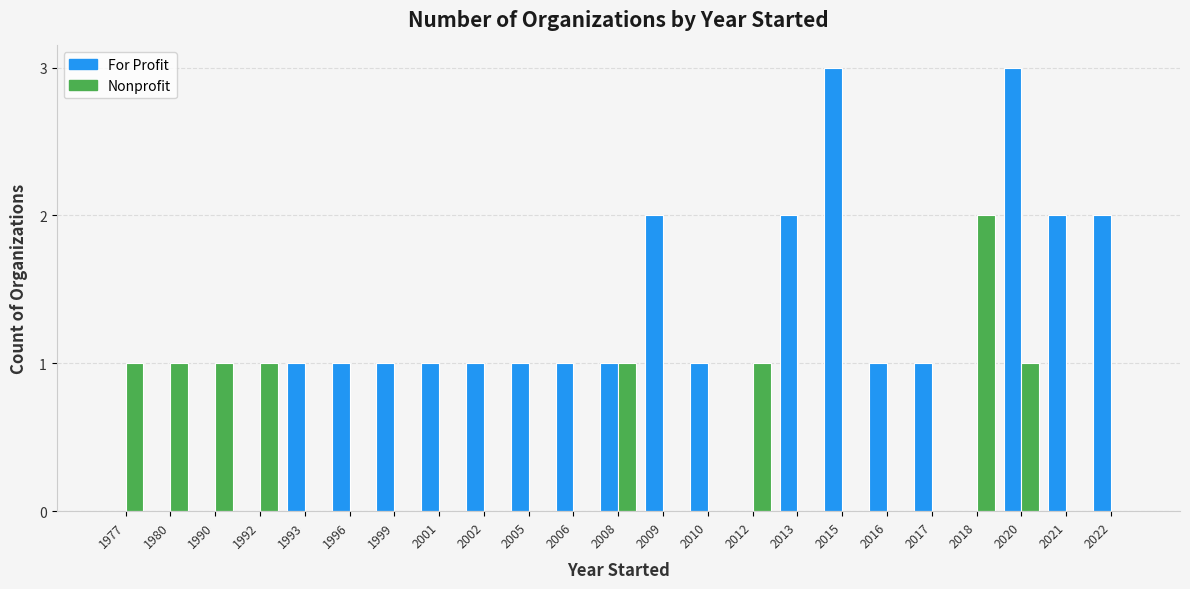

What is the maximum value shown in the chart?

3